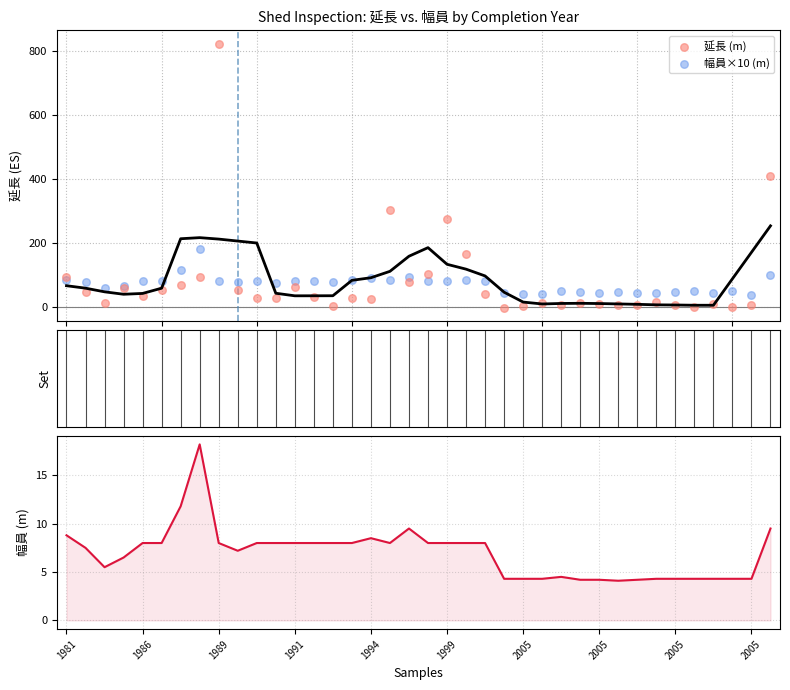

Is the value of 幅員（m） at 31 greater than the value of 幅員×10 (m) at 13?

No